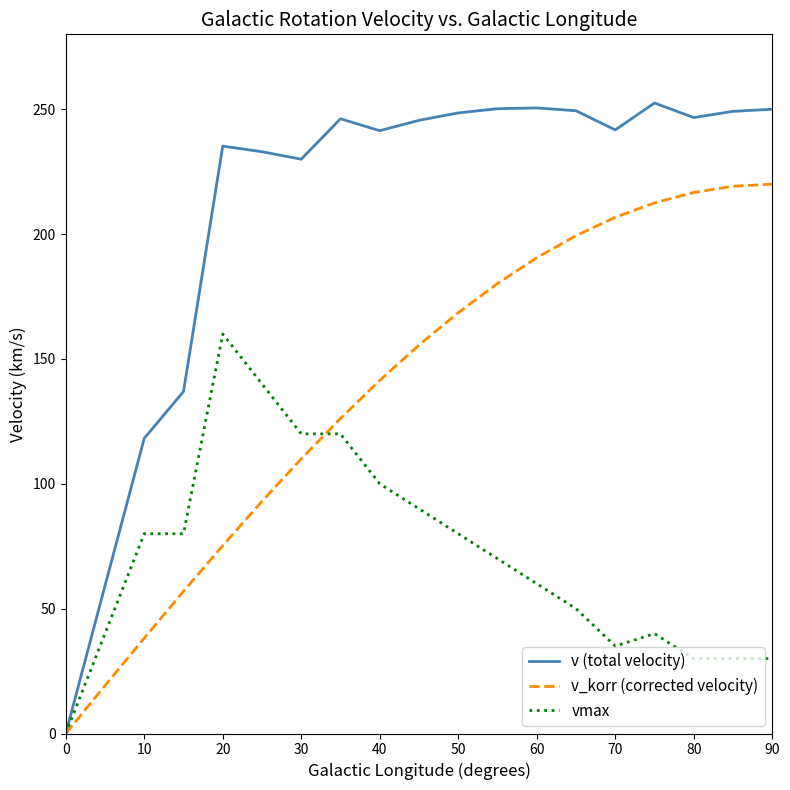

What is the greatest value displayed?

252.5